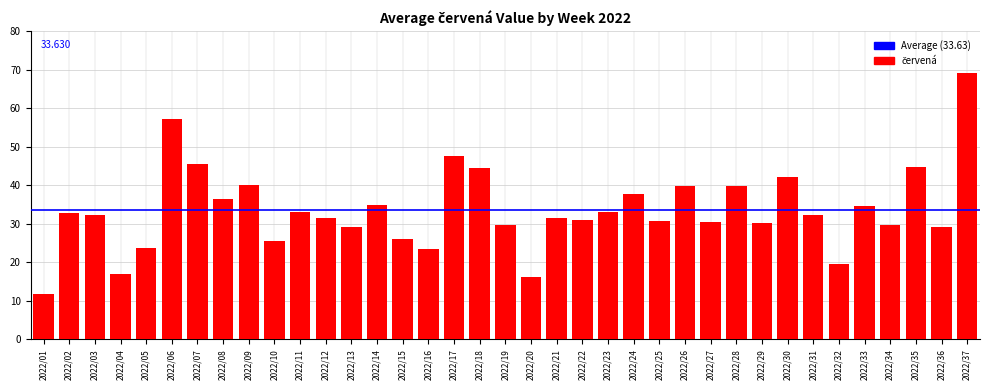

What is the ratio of the value at 2022/32 to the value at 2022/30?

0.5